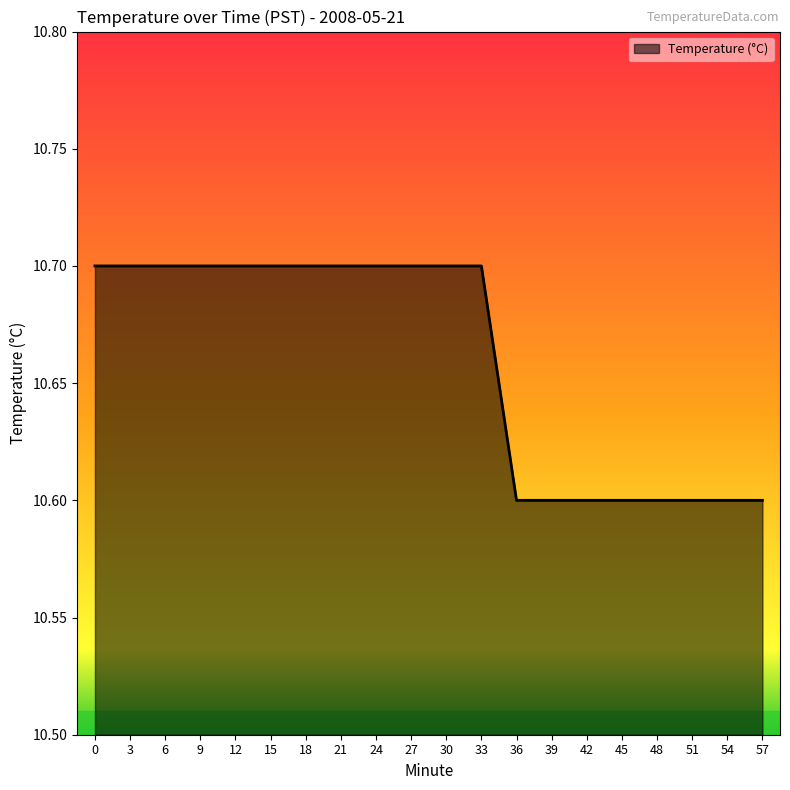

What is the difference between the values at 36 and 24?

0.1